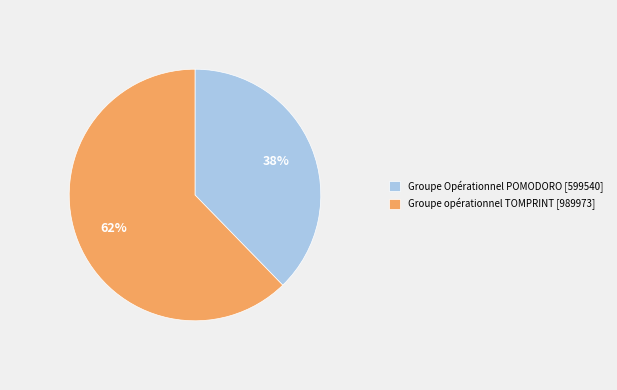

Combined, do Groupe opérationnel TOMPRINT [989973] and Groupe Opérationnel POMODORO [599540] account for over 50%?

Yes